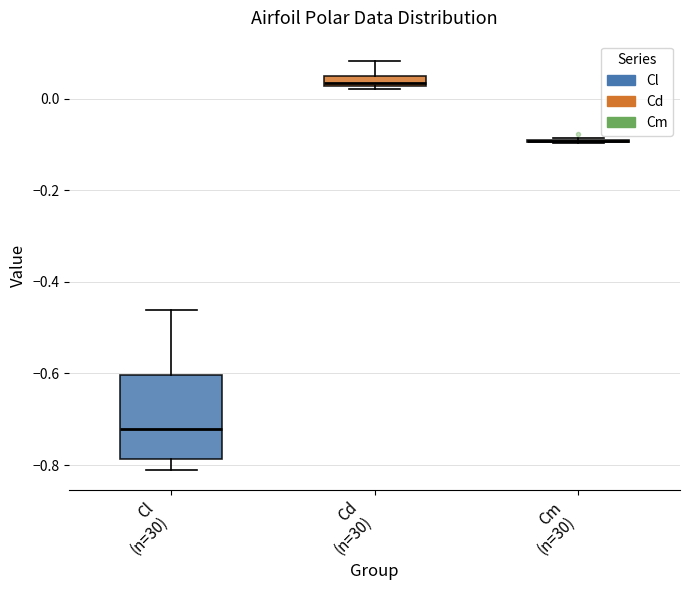

Which box is the tallest, from its lower edge to its upper edge?

Cl (n=30)